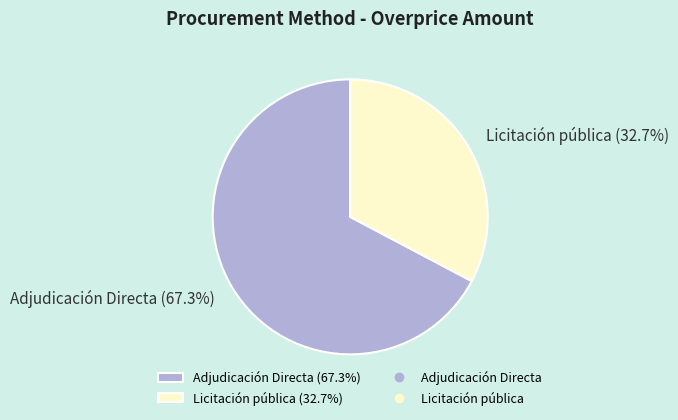

What is the majority slice?

Adjudicación Directa